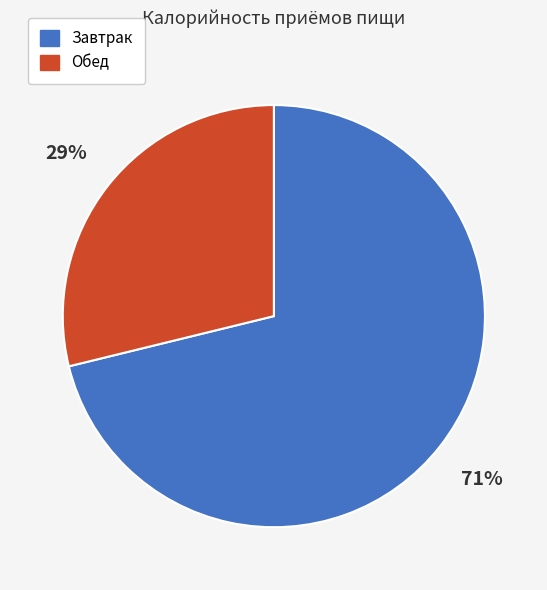

How many slices are in this pie chart?

2